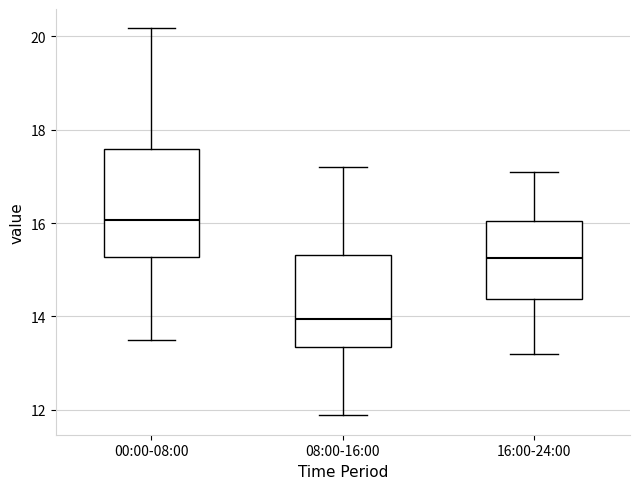

Reading left to right, transcribe this box plot: for each box, give where its median line is, the range the box spans, and where its two whiskers end, as read against the y-axis. The values are not printed on the chart, so give them approximately, as read against the axis.

00:00-08:00: median 16.0, box 15.2 to 17.6, whiskers 13.6 to 20.2
08:00-16:00: median 14.0, box 13.4 to 15.4, whiskers 11.8 to 17.2
16:00-24:00: median 15.2, box 14.4 to 16.0, whiskers 13.2 to 17.2